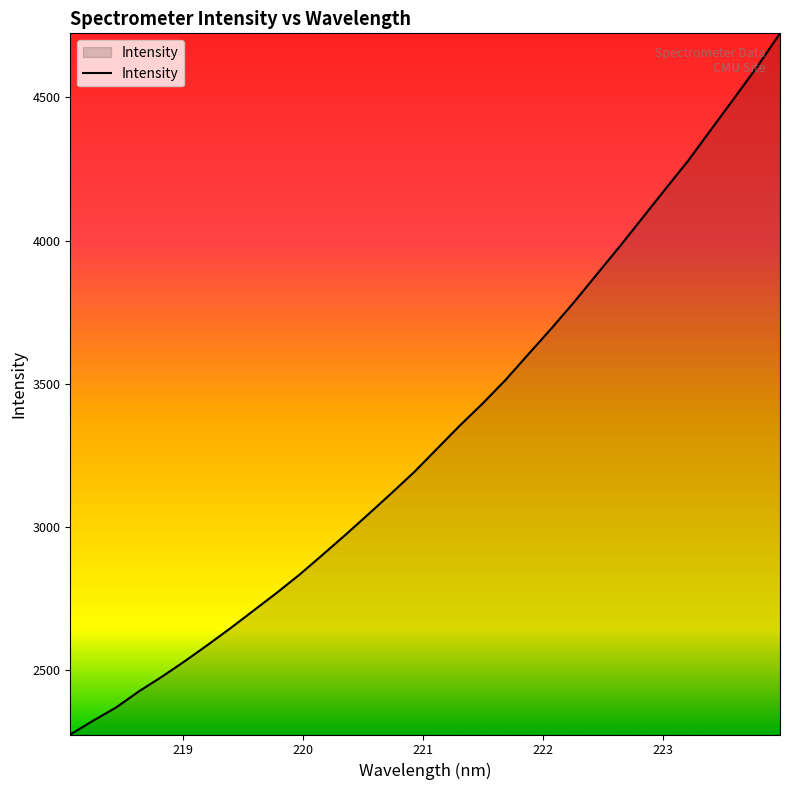

What is the smallest value displayed?

2273.7